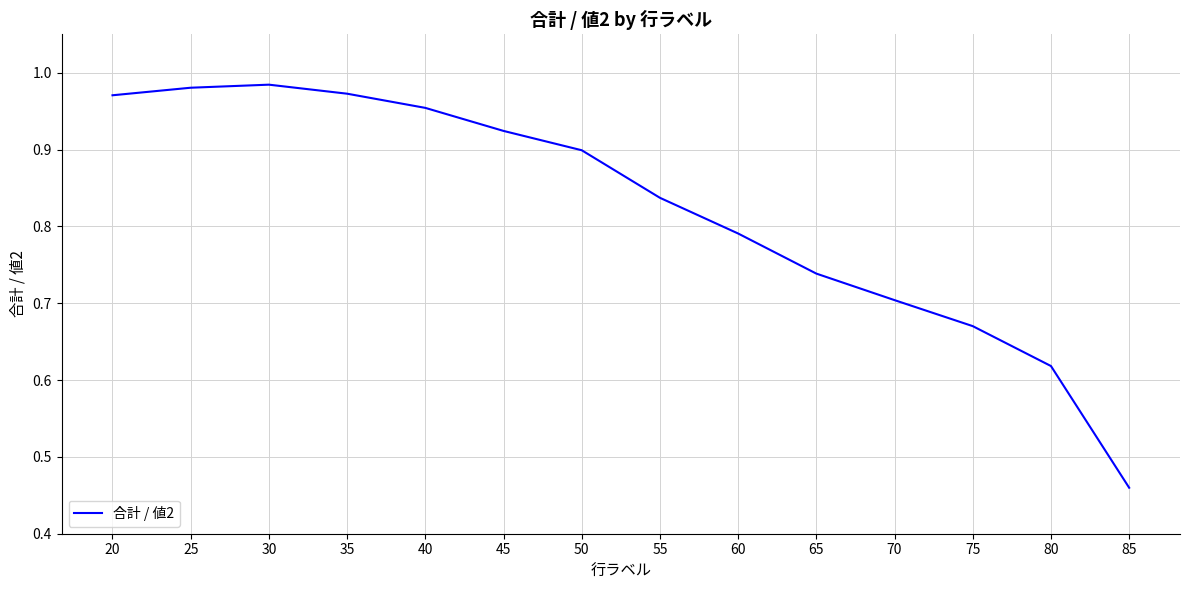

What is the sum of all values?

11.5